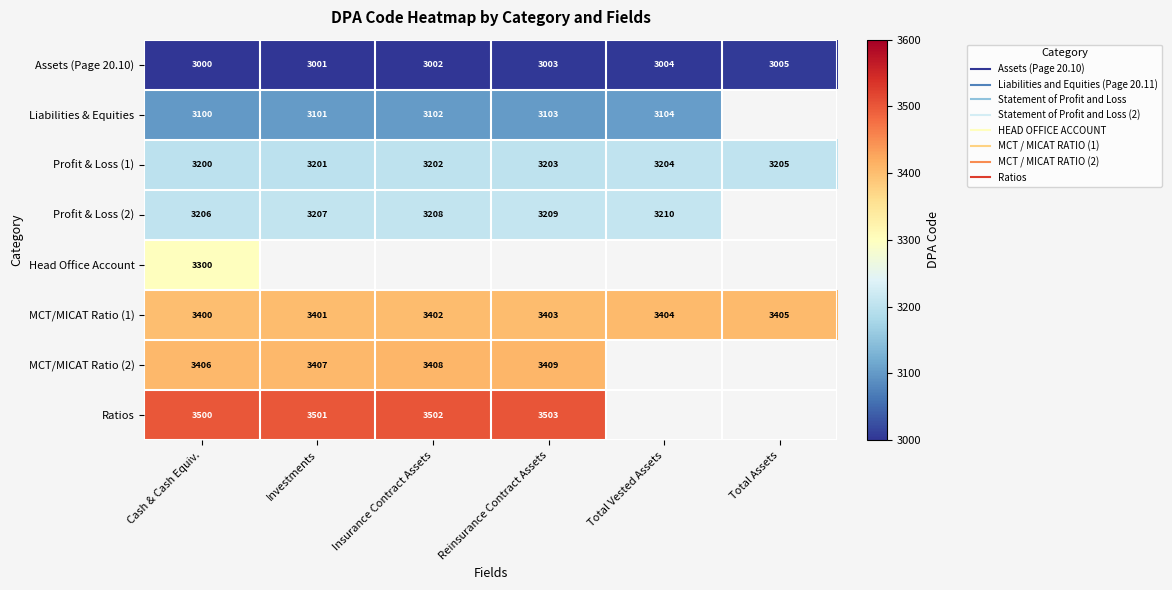

Which series changed the most between Investments and Insurance Contract Assets?

Assets (Page 20.10)